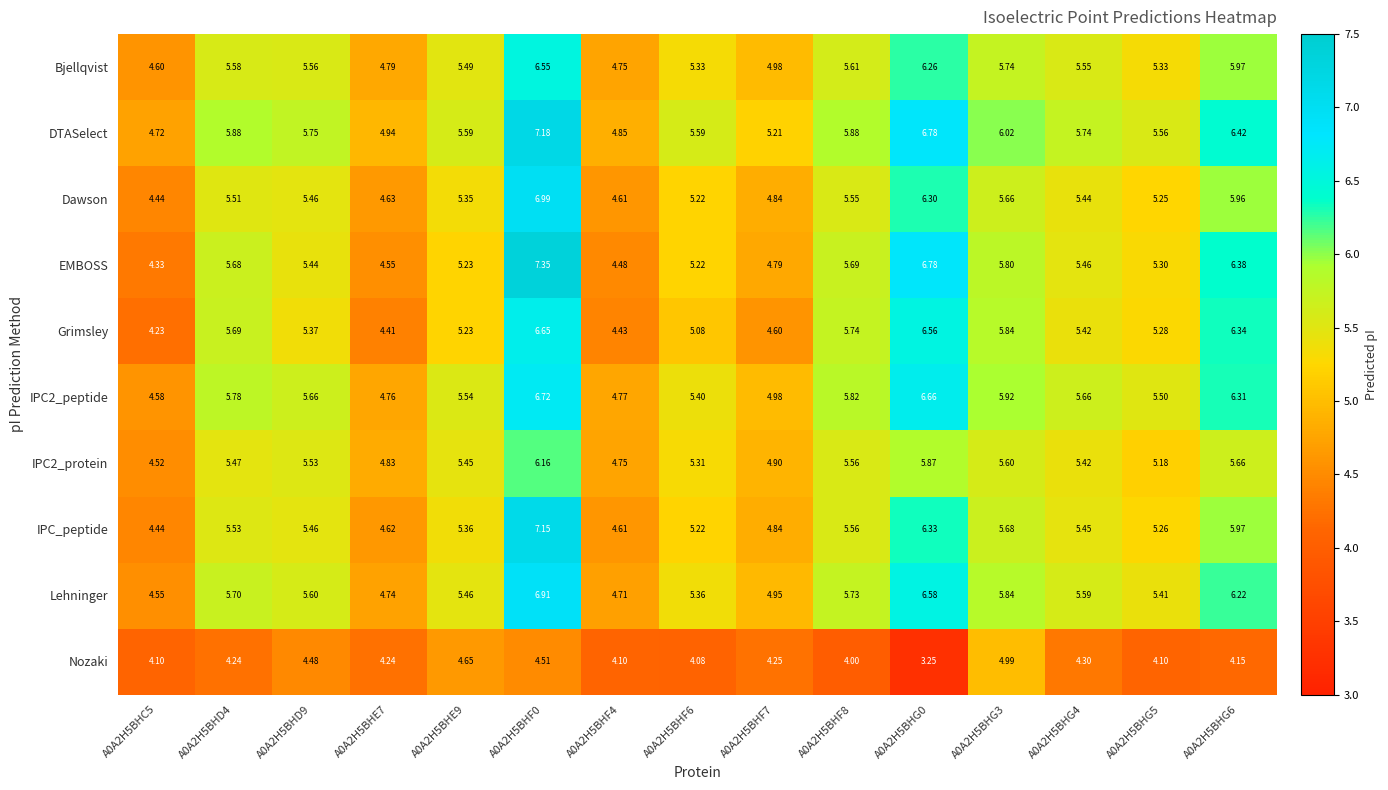

Which series has the largest total across all categories?

DTASelect